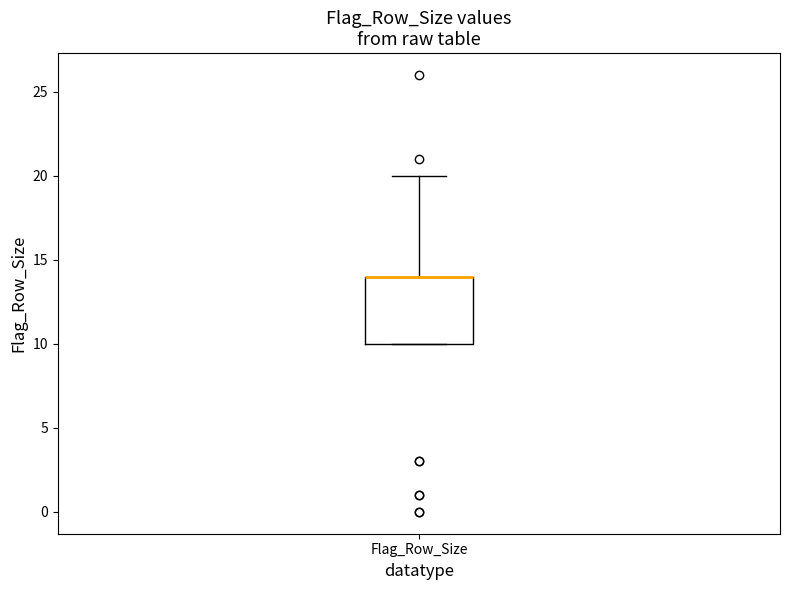

Where is the upper edge of the box for Flag_Row_Size on the y-axis? The values are not printed on the chart, so give them approximately, as read against the axis.

14